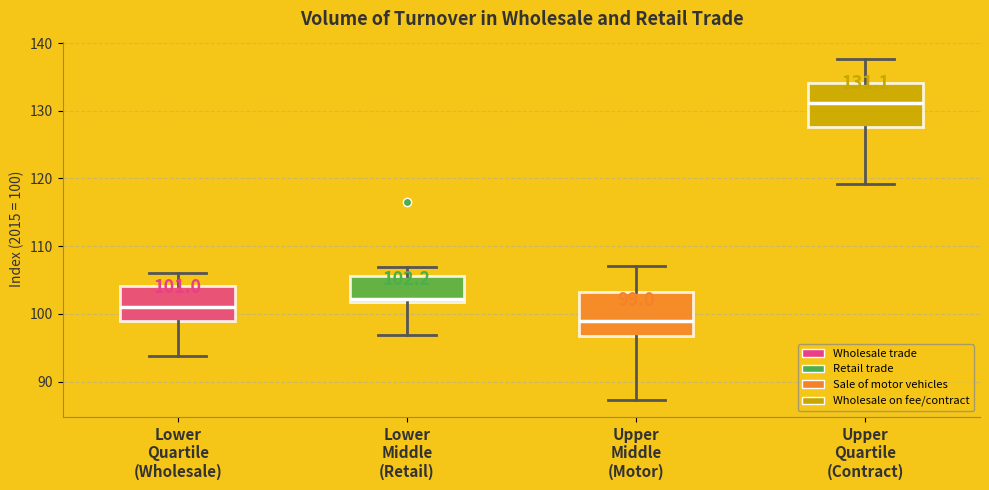

Which box's median line is the highest?

Upper Quartile (Contract)